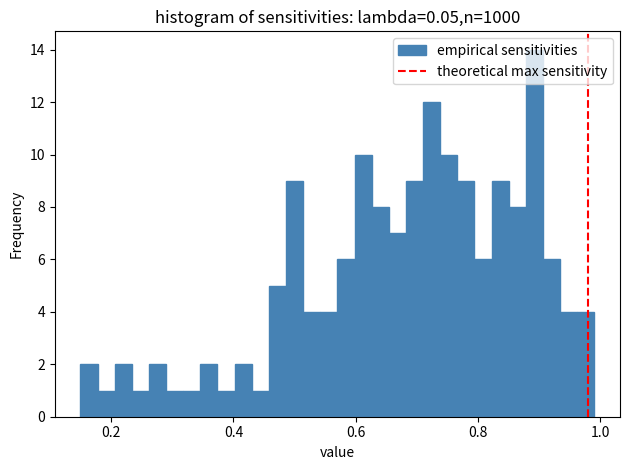

Read against the x-axis, roughly where is the centre of the tallest bar?

0.90